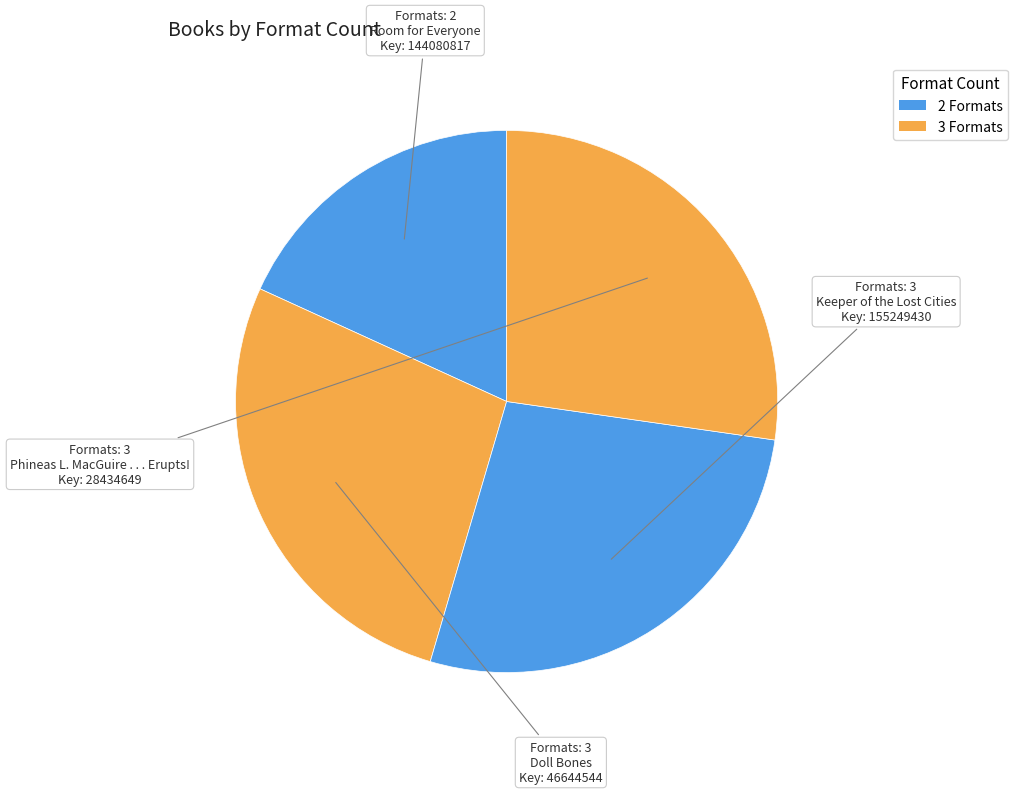

To the nearest percent, what is the combined percentage of Doll Bones and Keeper of the Lost Cities?

55%